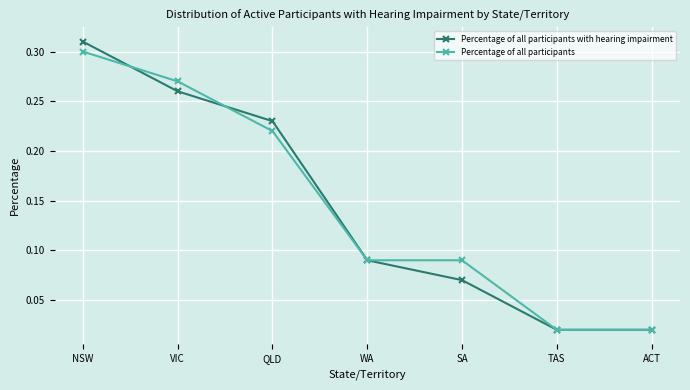

True or false: Percentage of all participants with hearing impairment and Percentage of all participants cross at least once.

True